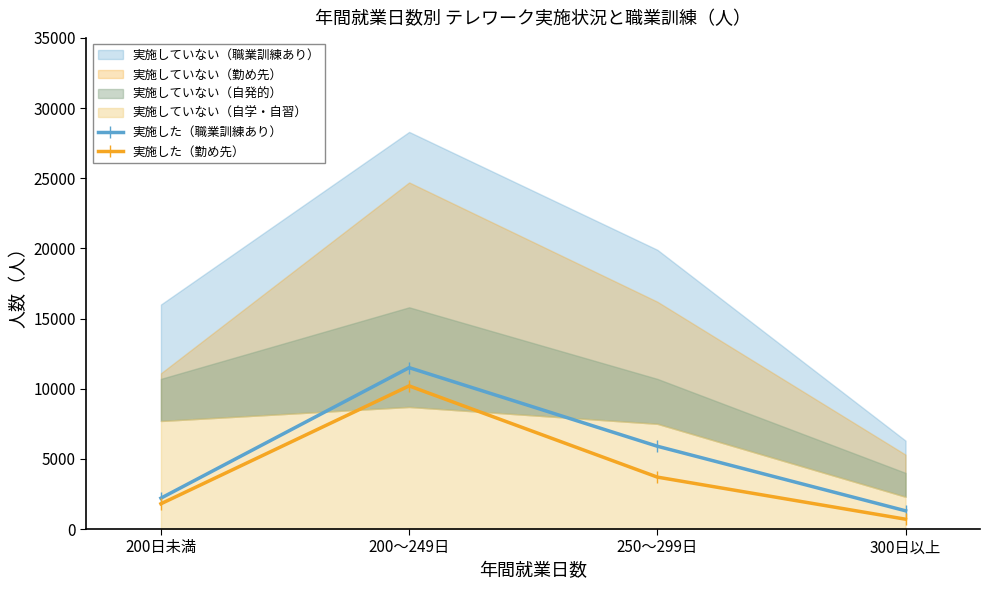

Reading left to right, transcribe all the data shown in this chart.

実施した（職業訓練あり）: 200日未満=2200	200～249日=11500	250～299日=5900	300日以上=1300
実施した（勤め先）: 200日未満=1800	200～249日=10200	250～299日=3700	300日以上=700